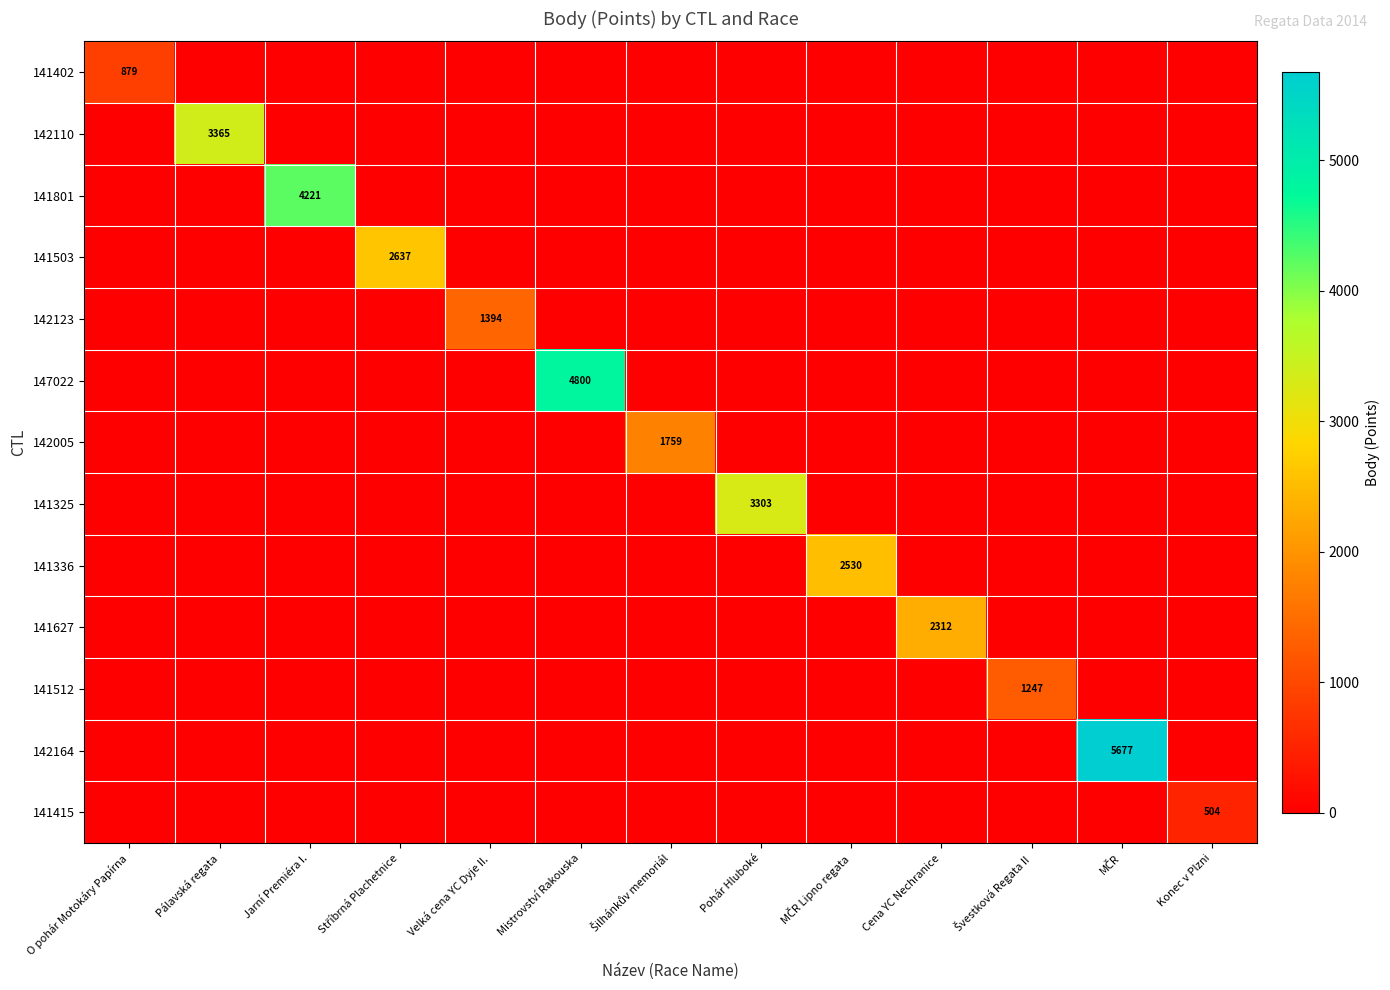

Is it true that 142110 equals 5951 at Pálavská regata?

False